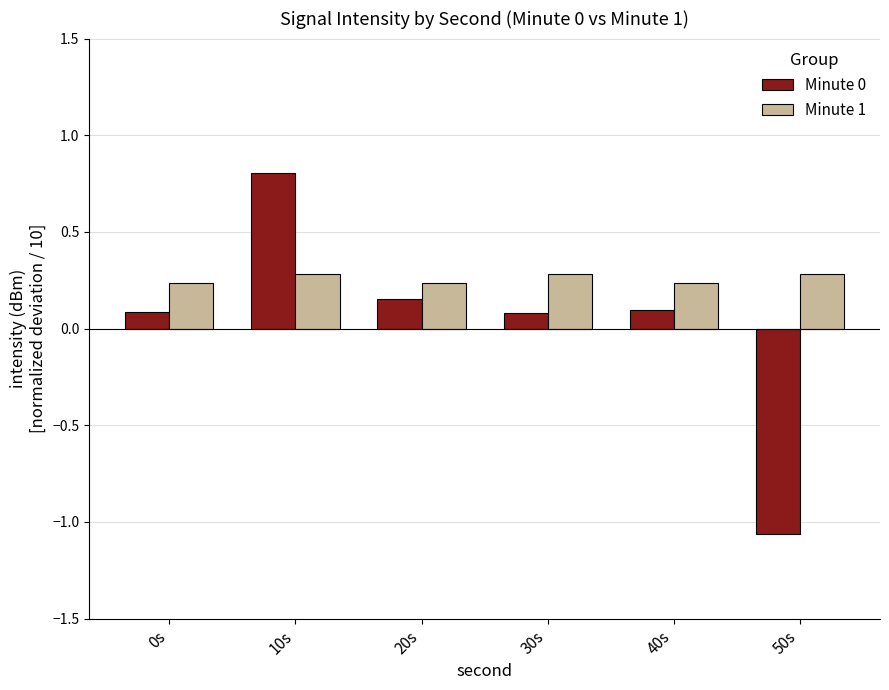

Which series changed the most between 0s and 10s?

Minute 0